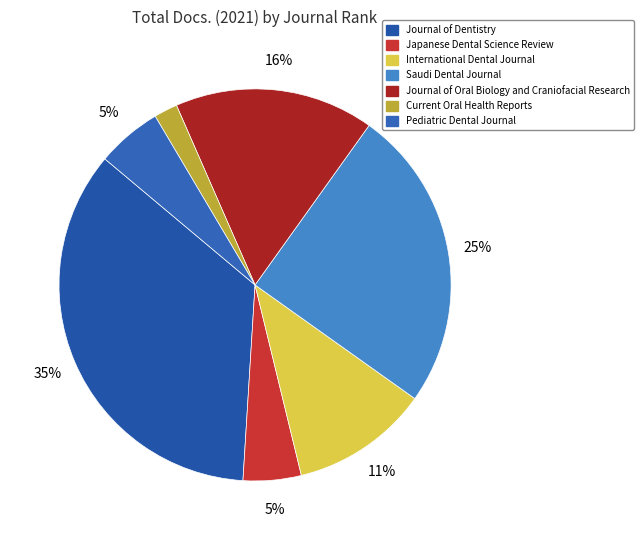

To the nearest percent, what is the difference between the largest and smallest slice percentages?

33%